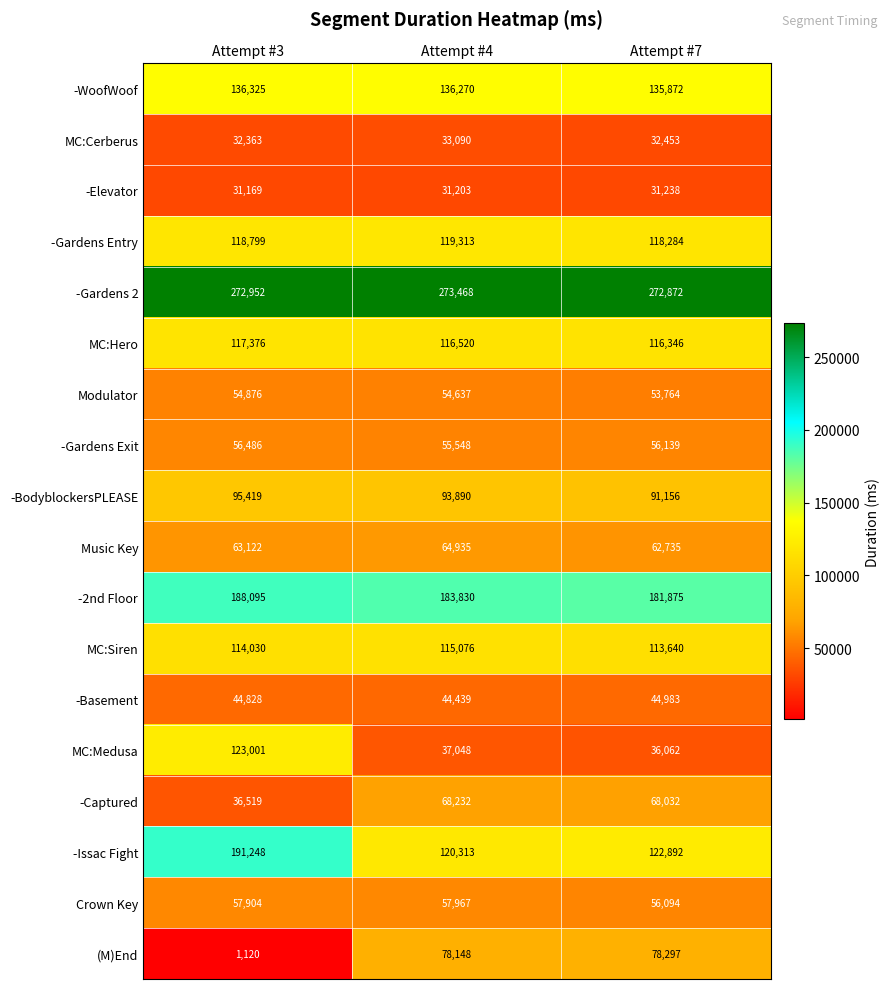

Read the MC:Medusa value at Attempt #3, to the nearest 10.

123000